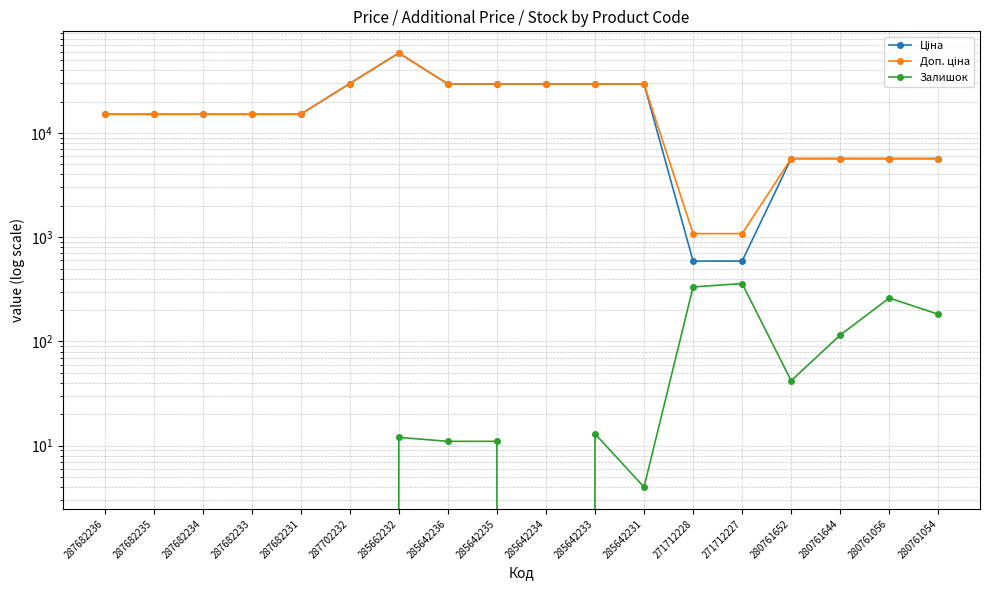

How many data points does each series have?

18